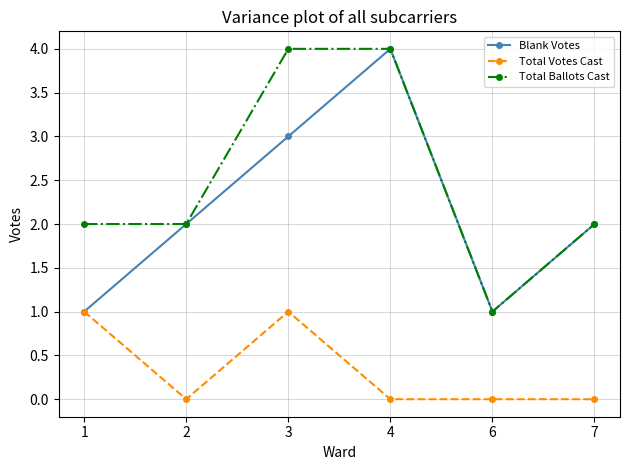

Which series has the largest total across all categories?

Total Ballots Cast